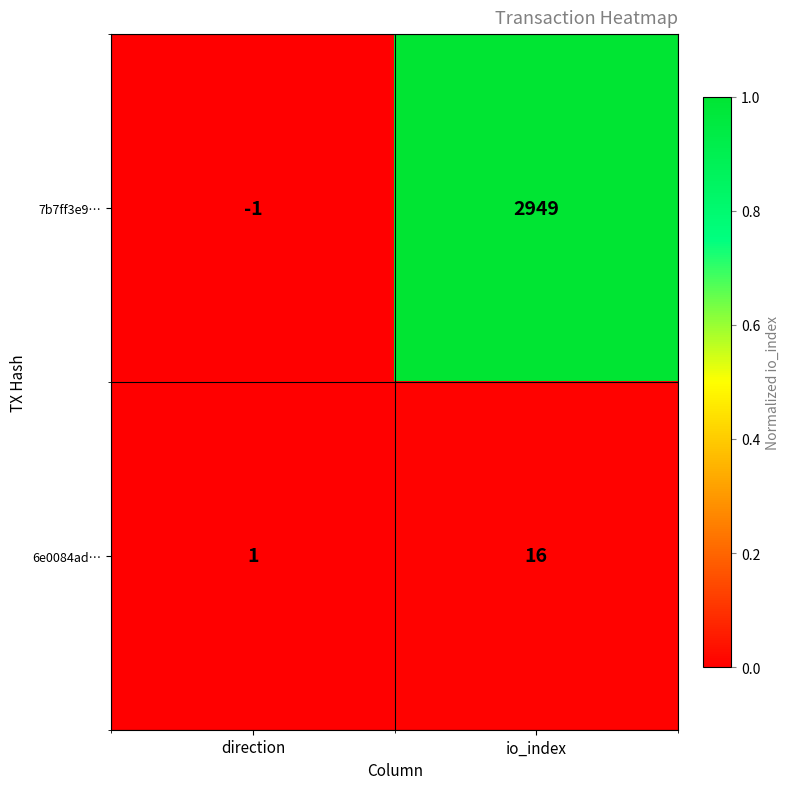

The value of 6e0084ad… at direction is 0. True or false?

False